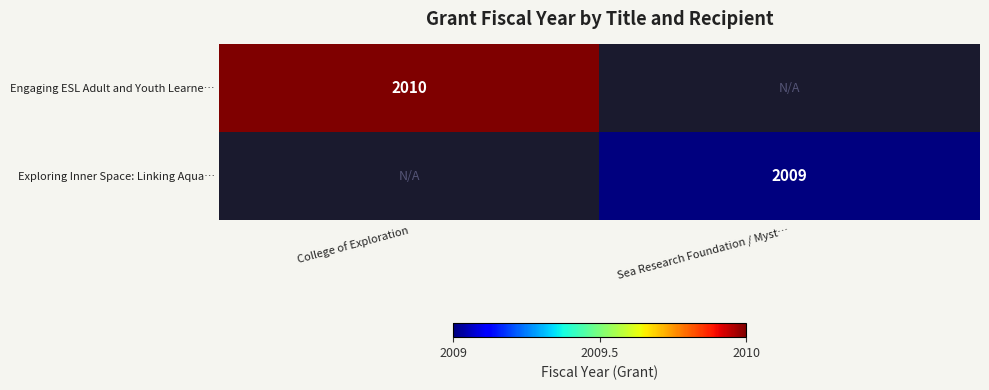

At how many categories does at least one series exceed 188?

2